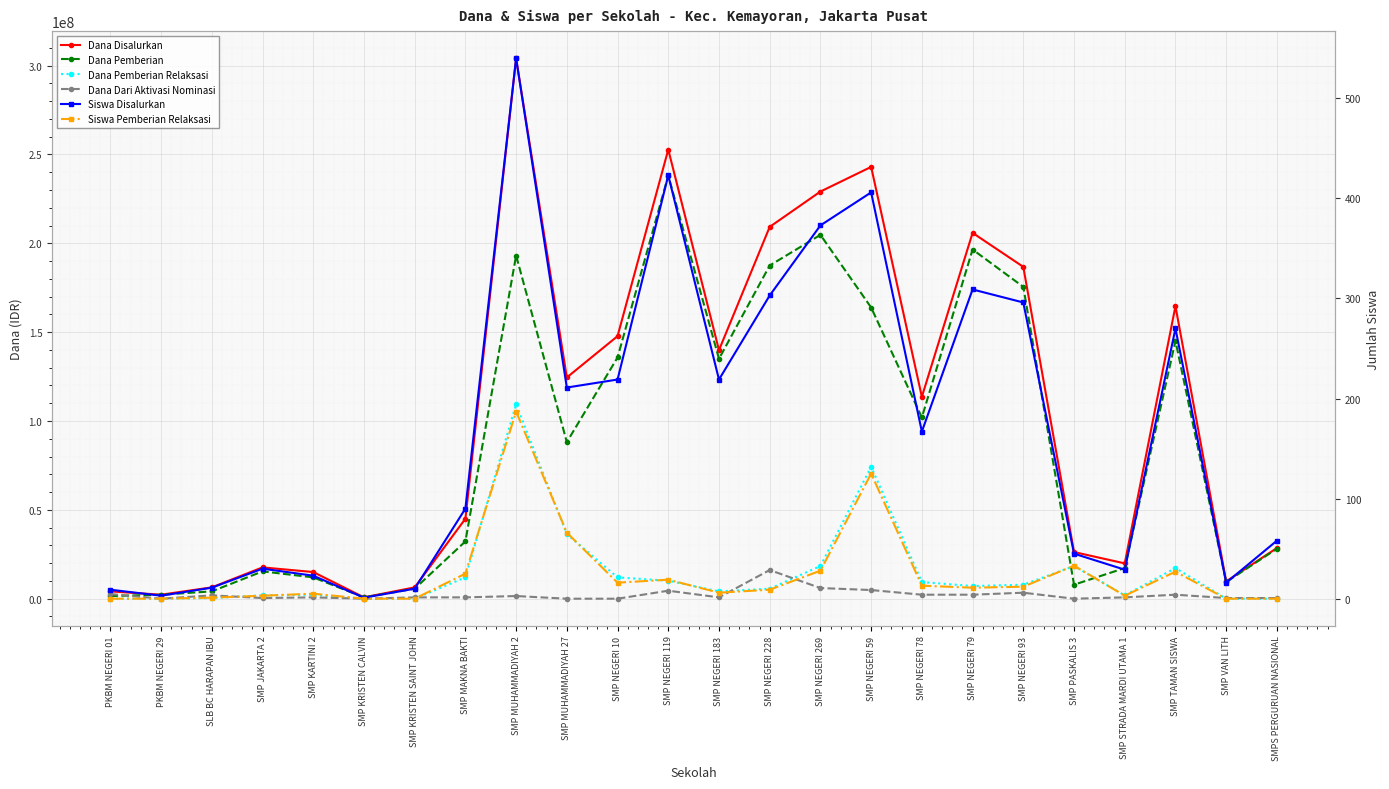

What is the average value of the Dana Pemberian series?

87578125